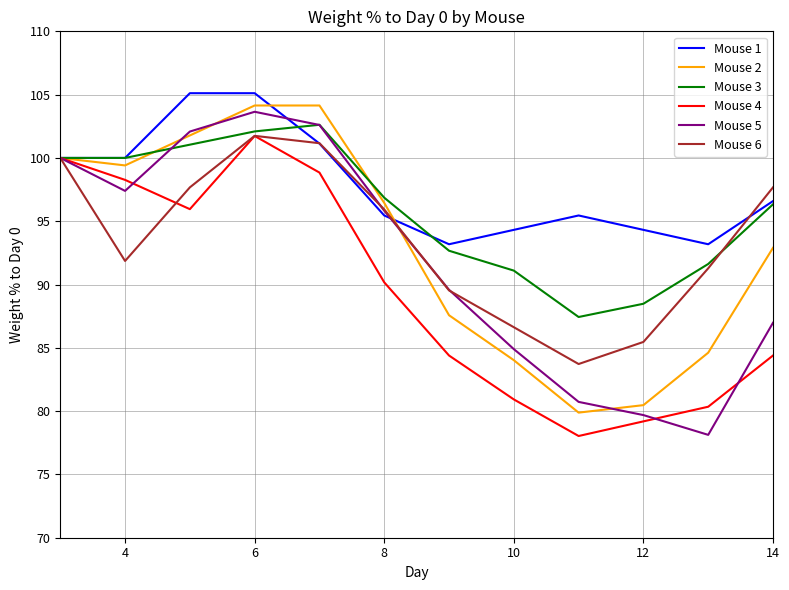

What are all the series names shown in the legend?

Mouse 1, Mouse 2, Mouse 3, Mouse 4, Mouse 5, Mouse 6